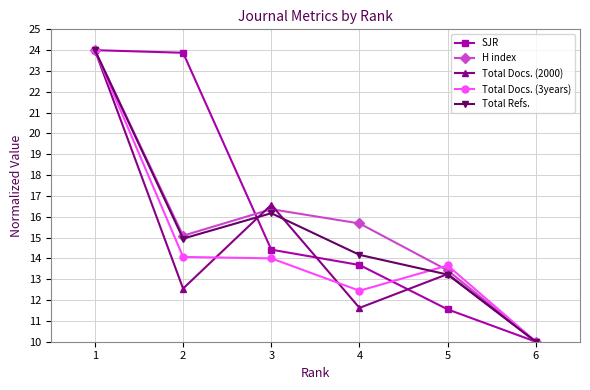

Is the value of Total Docs. (2000) at 5 greater than the value of Total Refs. at 4?

No